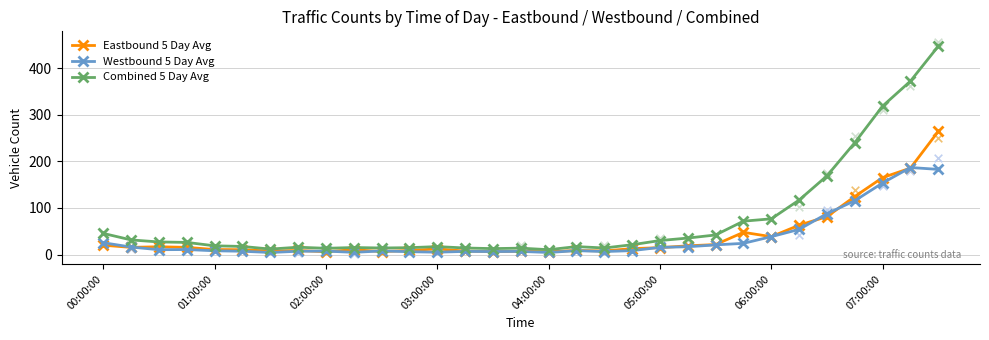

Which series contains the lowest Y value?

Westbound 5 Day Avg